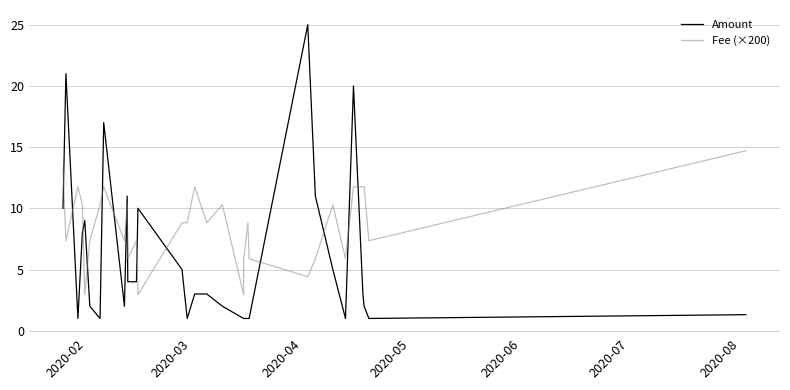

Which series has the largest total across all categories?

Fee (×200)